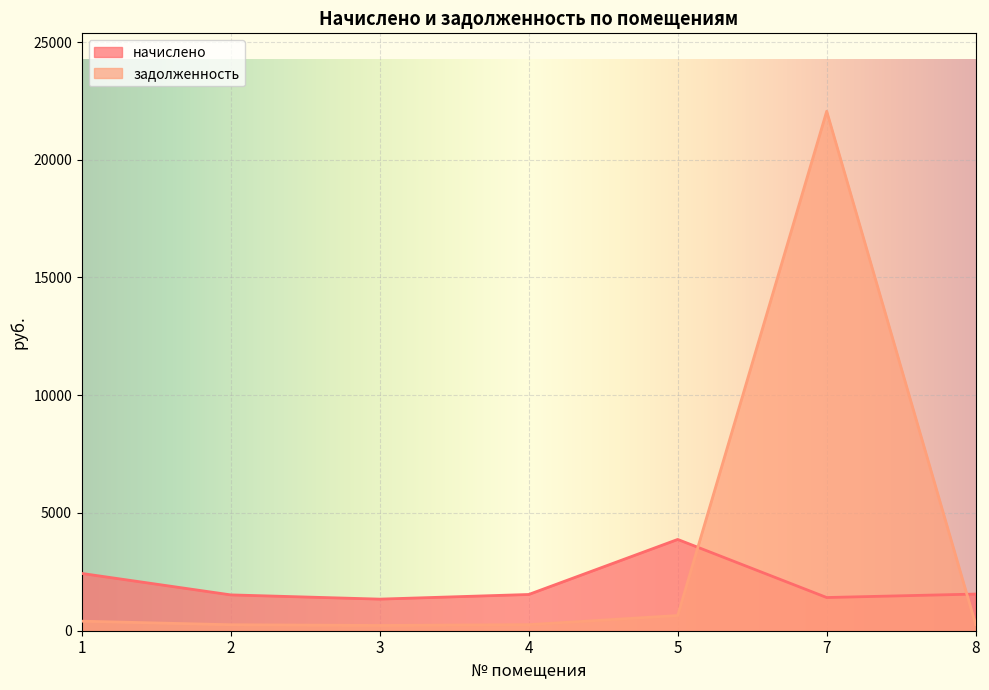

What are all the series names shown in the legend?

начислено, задолженность